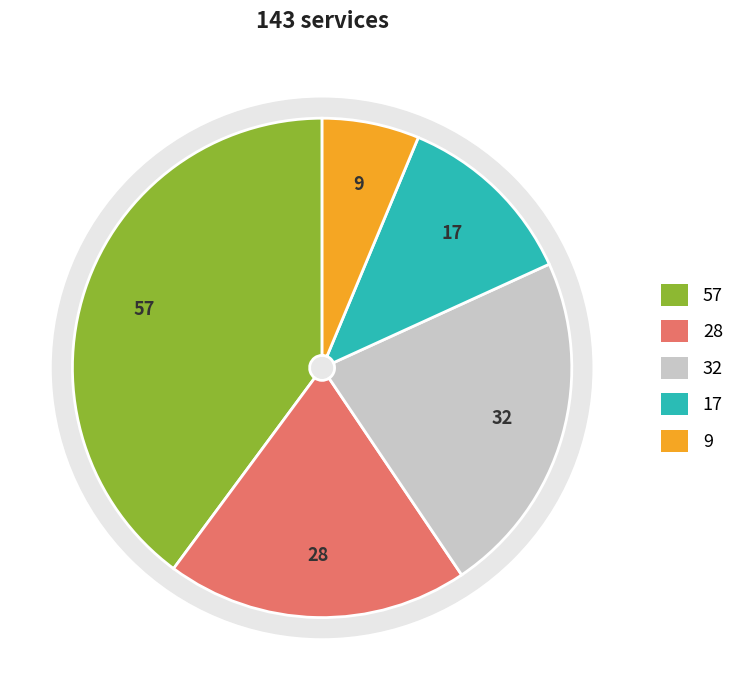

Is there a majority slice in this chart?

No